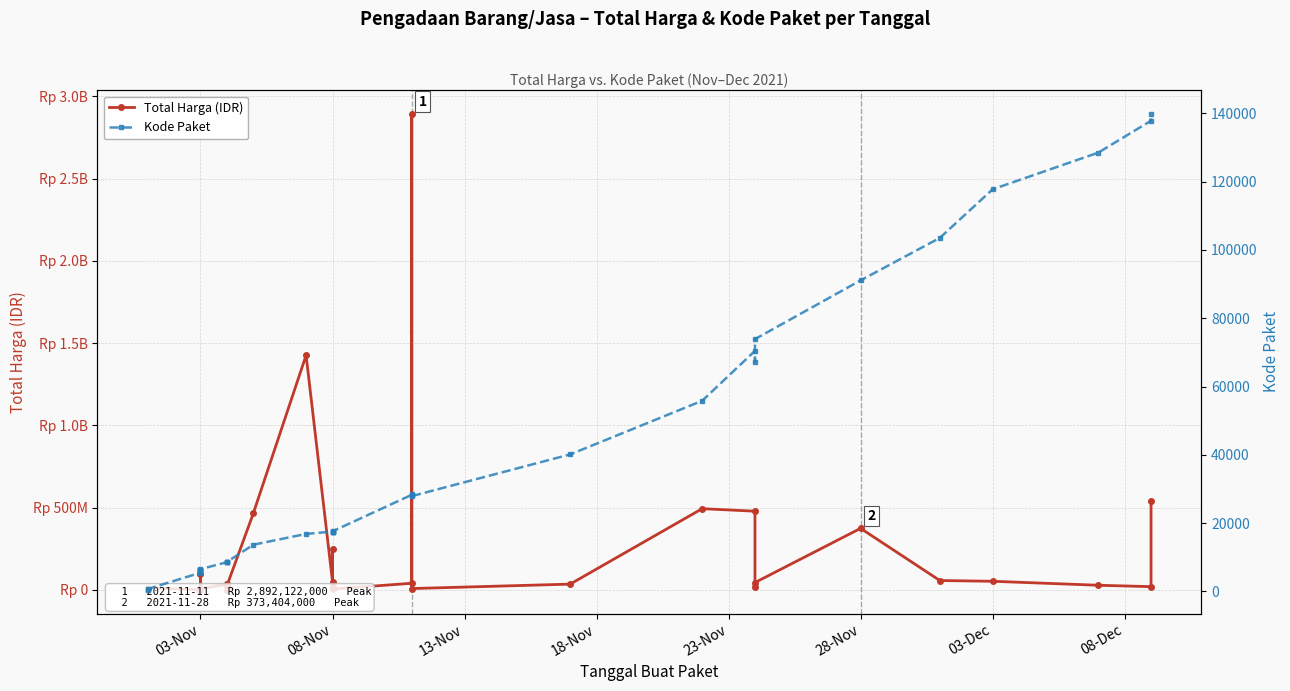

What is the average value of the Total Harga (IDR) series?

214814202